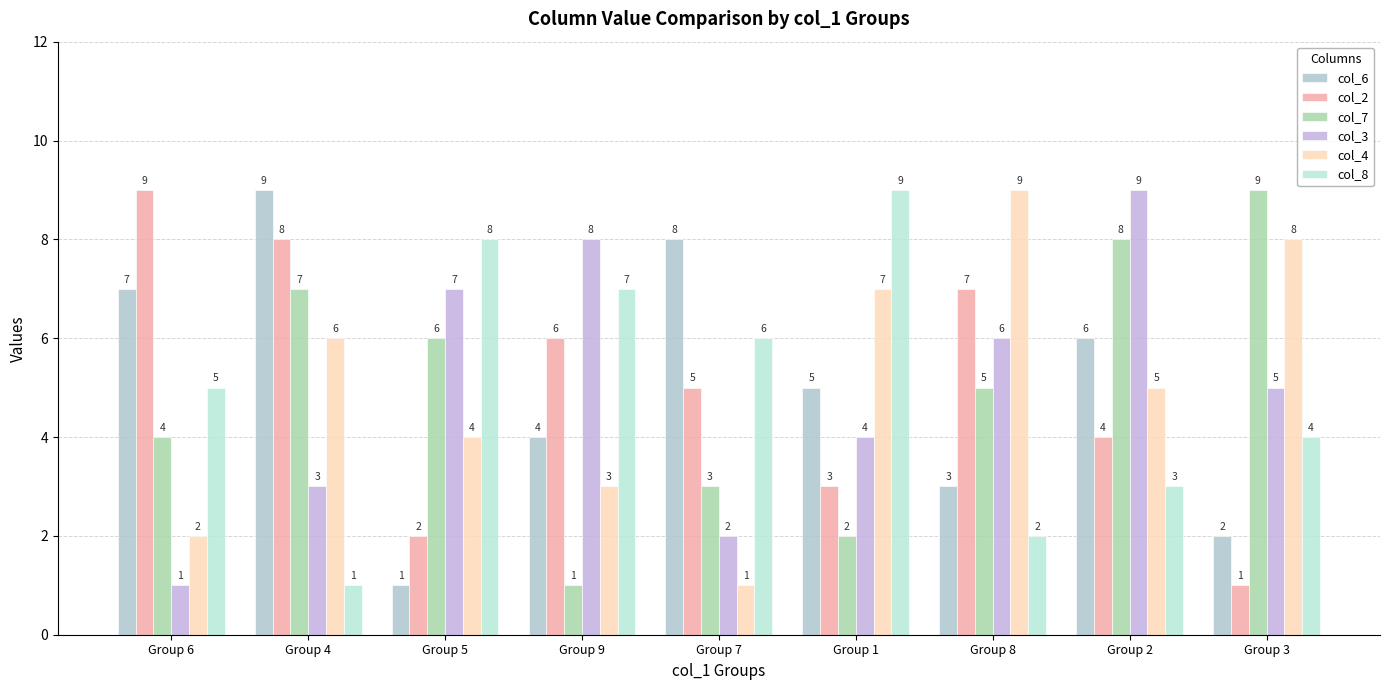

Rank the series by their maximum value, from highest to lowest.

col_6, col_2, col_7, col_3, col_4, col_8